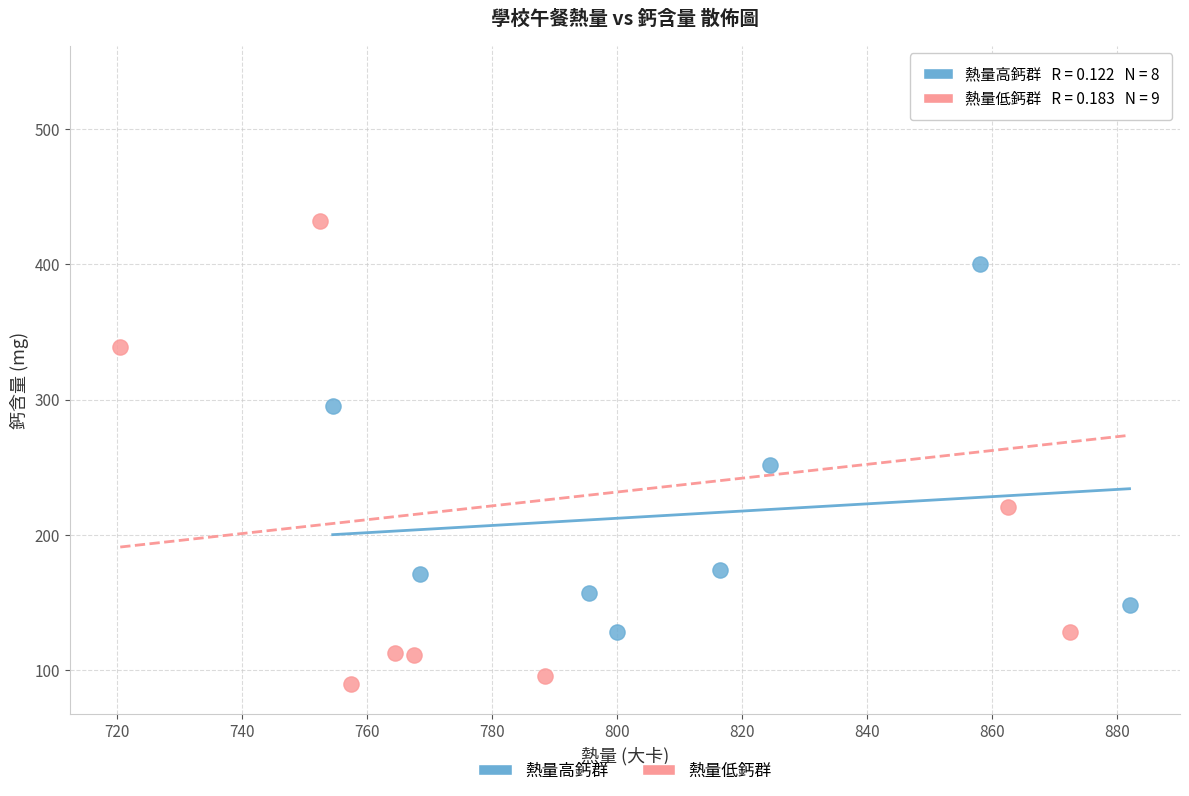

What are all the series names shown in the legend?

熱量高鈣群, 熱量低鈣群